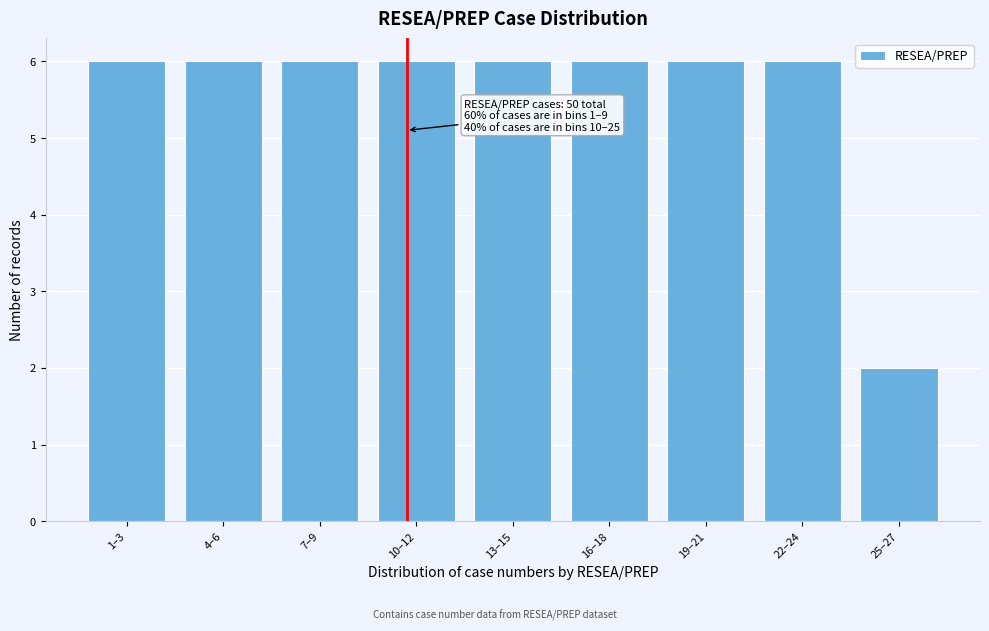

Reading left to right, transcribe all the data shown in this chart.

6	6	6	6	6	6	6	6	2